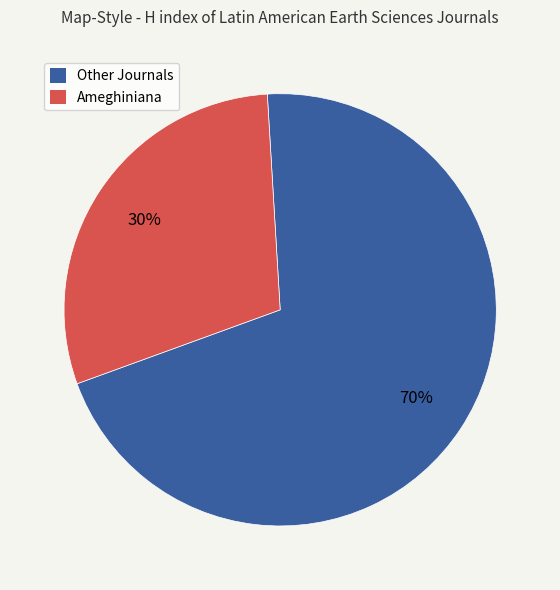

Which slice is the largest?

Other Journals